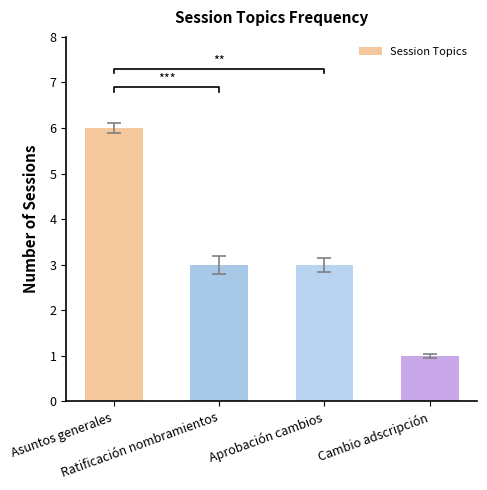

How many data points are above 3?

1